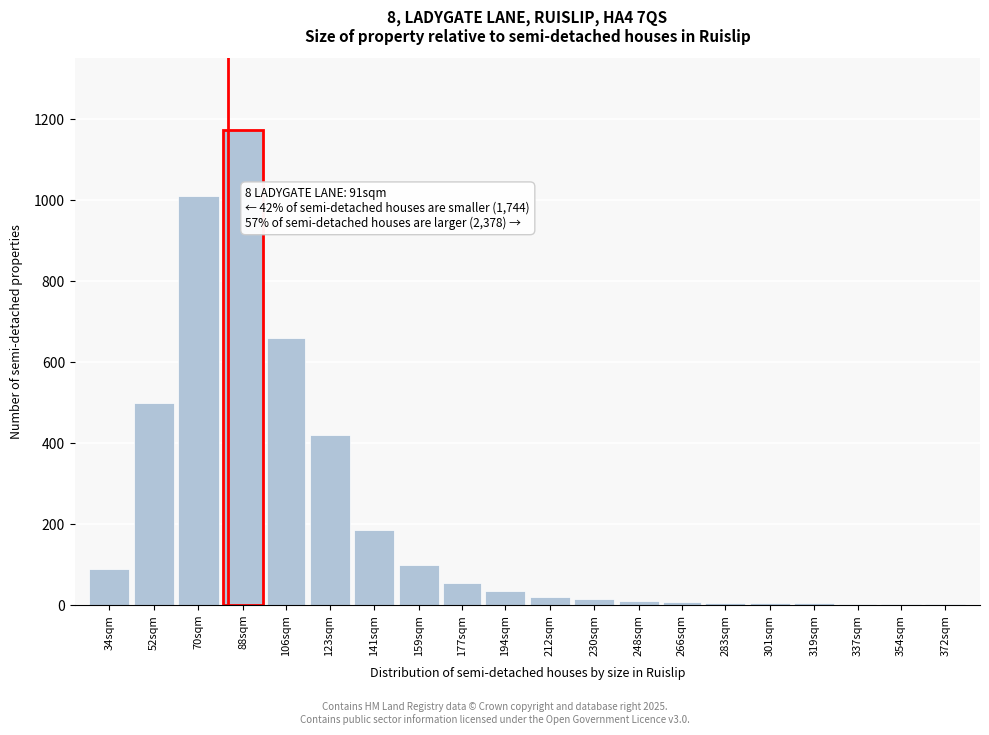

What is the sum of all values?

4305